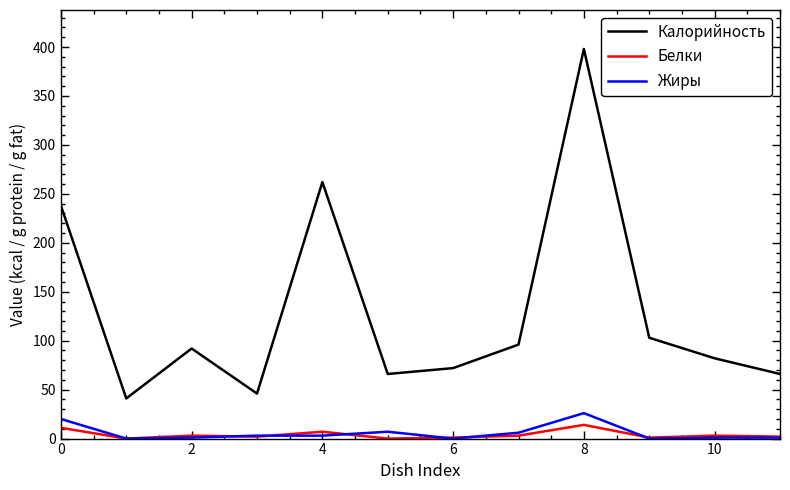

What is the maximum value for Калорийность?

398